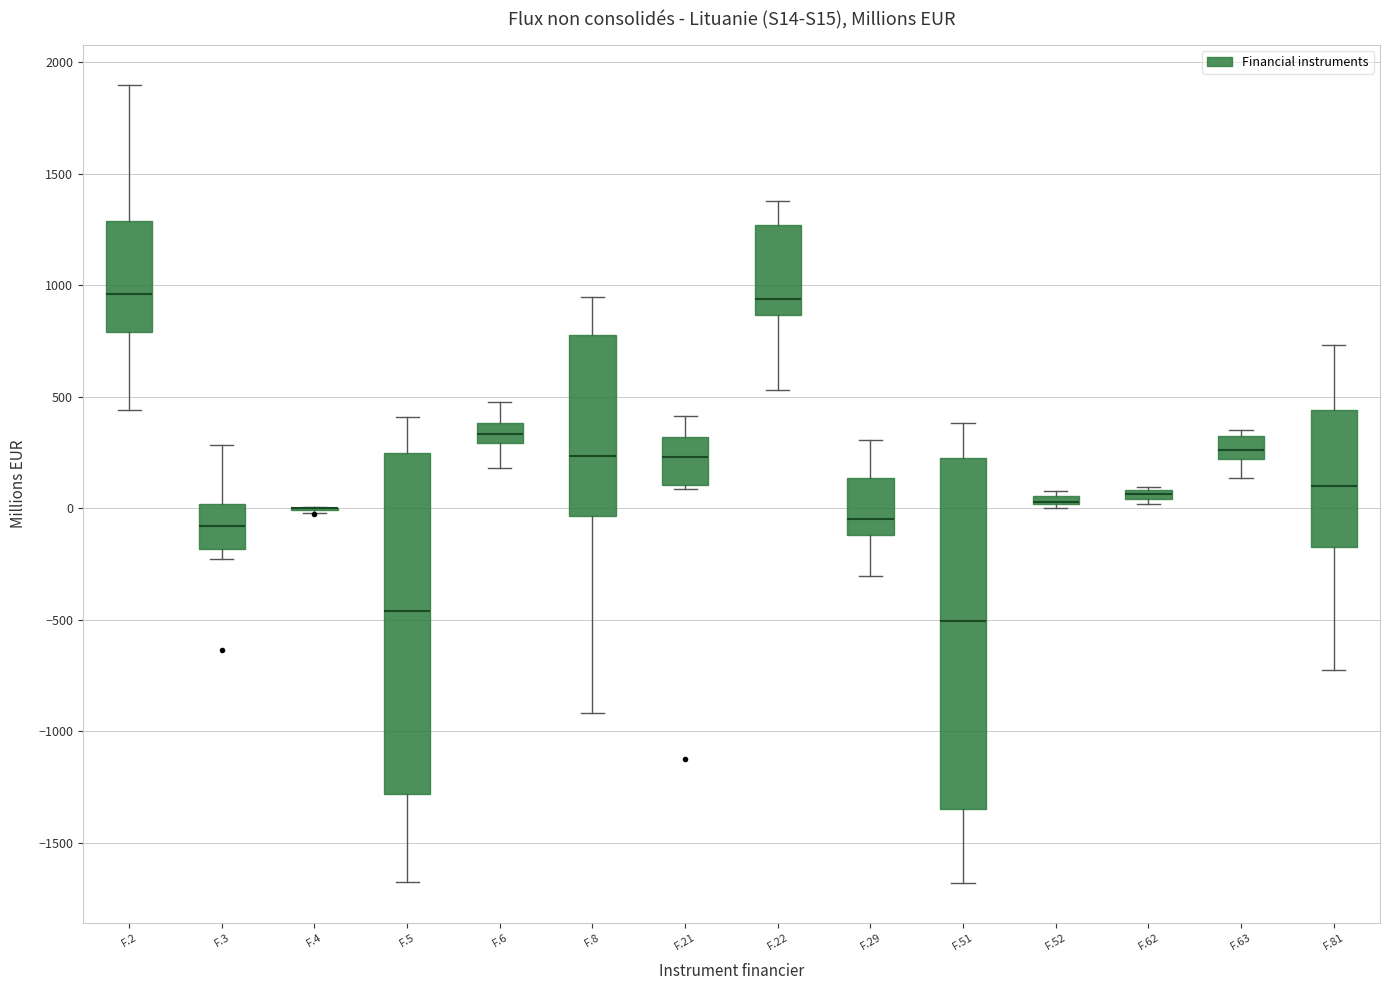

Where does the upper whisker of the box for F.3 end on the y-axis? The values are not printed on the chart, so give them approximately, as read against the axis.

300